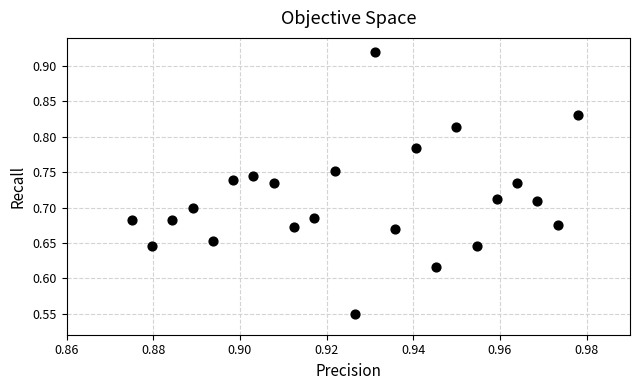

What is the range of Y values (max minus min)?

0.4